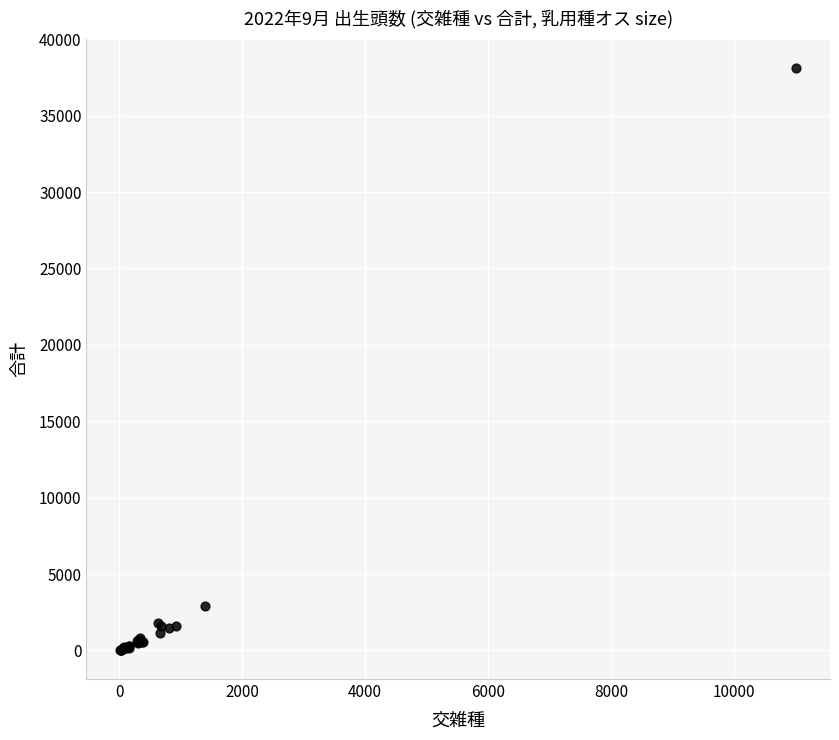

What Y value in the scatter plot is closest to 19083?

2905